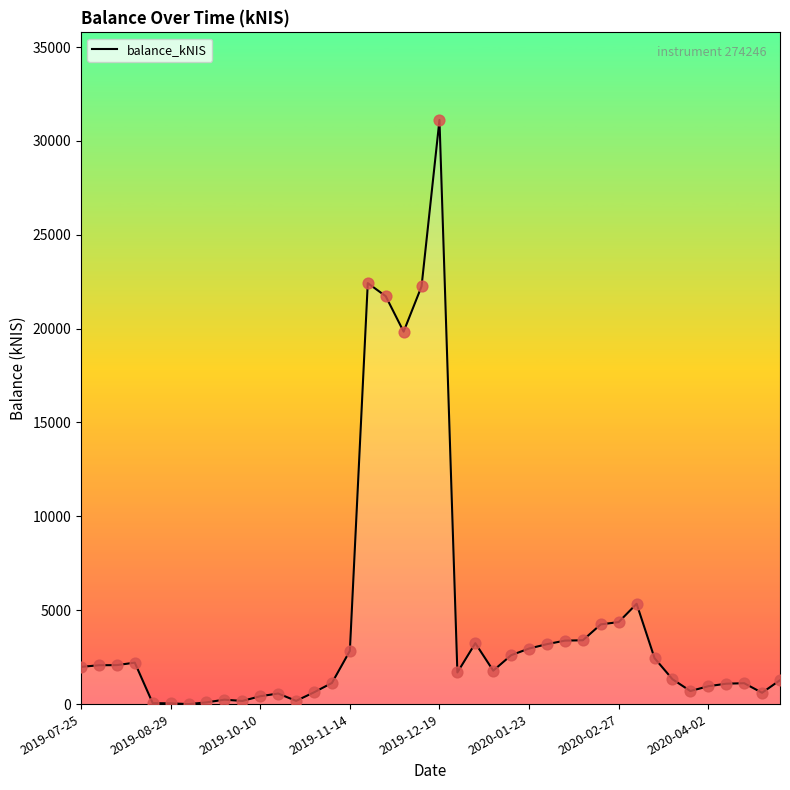

What is the ratio of the value at 38 to the value at 8?

2.6